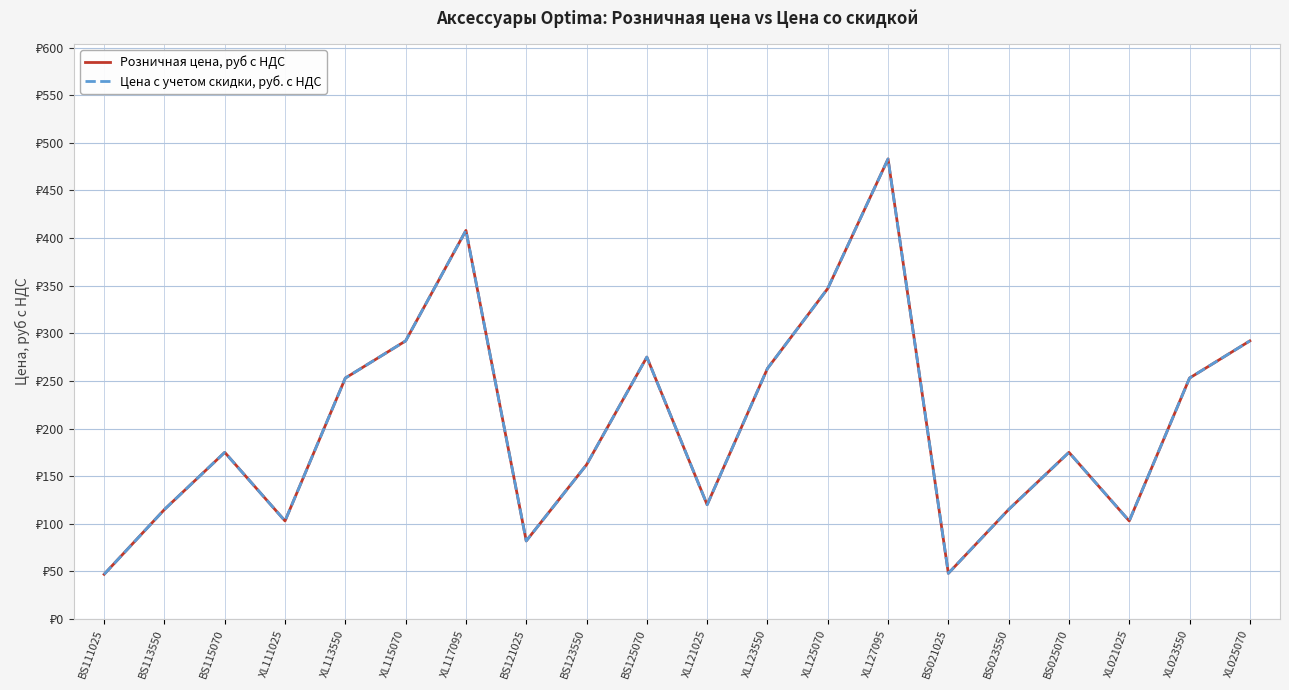

At BS121025, list the series in order from smallest to largest.

Розничная цена, руб с НДС, Цена с учетом скидки, руб. с НДС